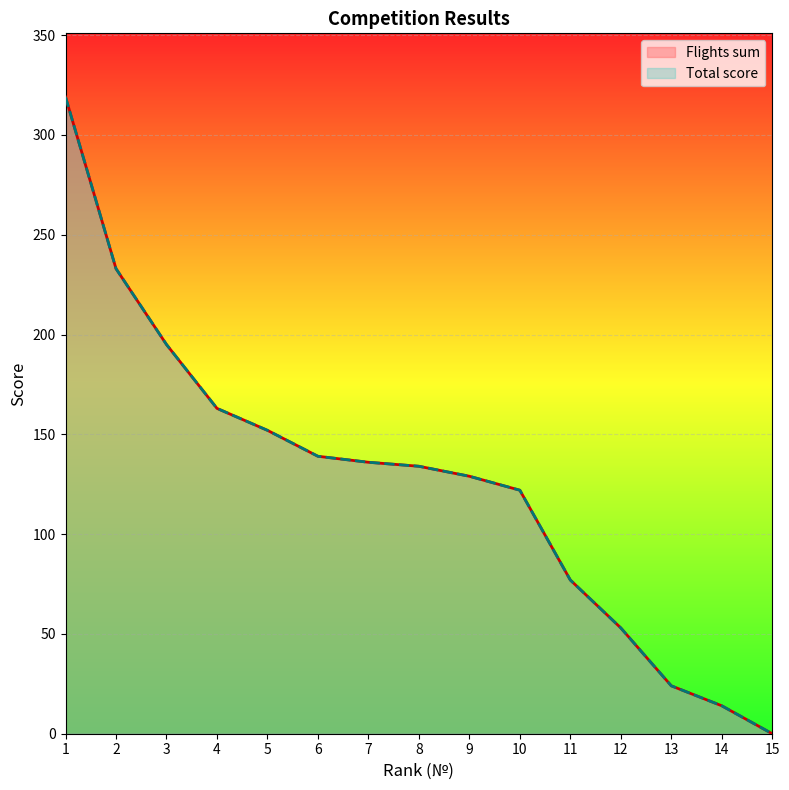

Which series has the largest range (max minus min)?

Flights sum